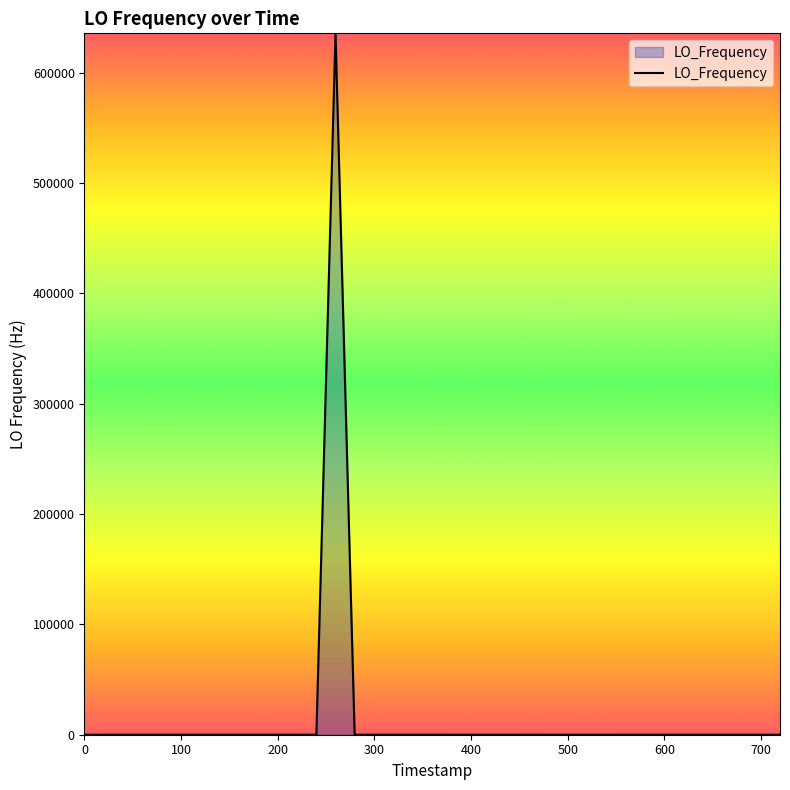

How many series are shown in this chart?

1